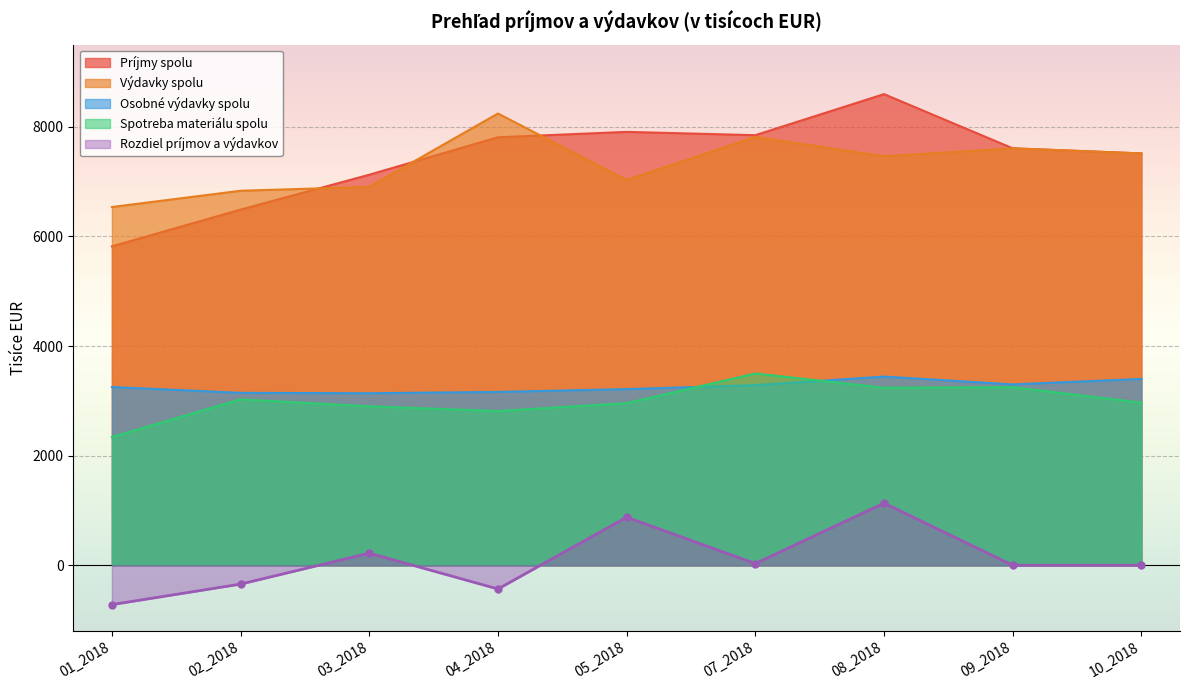

The value of Rozdiel príjmov a výdavkov at 01_2018 is -1101. True or false?

False